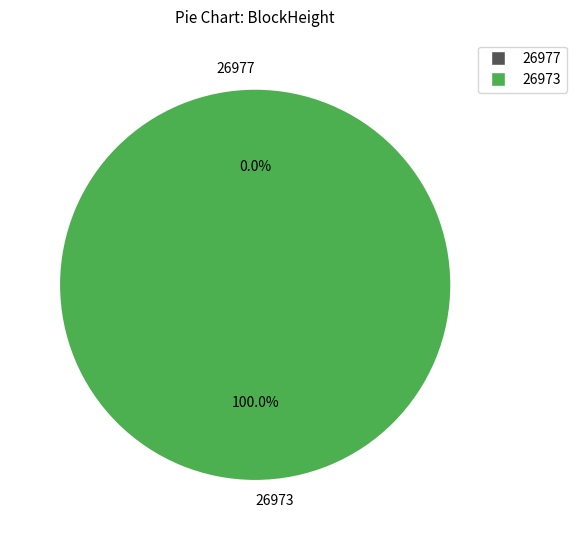

How many slices are in this pie chart?

2